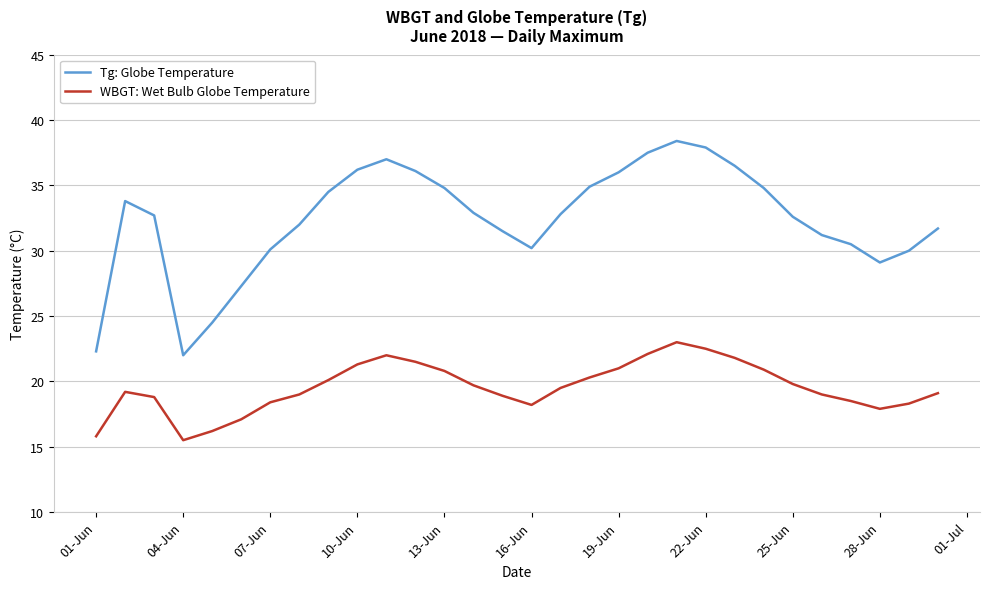

True or false: WBGT: Wet Bulb Globe Temperature and Tg: Globe Temperature intersect in this chart.

False